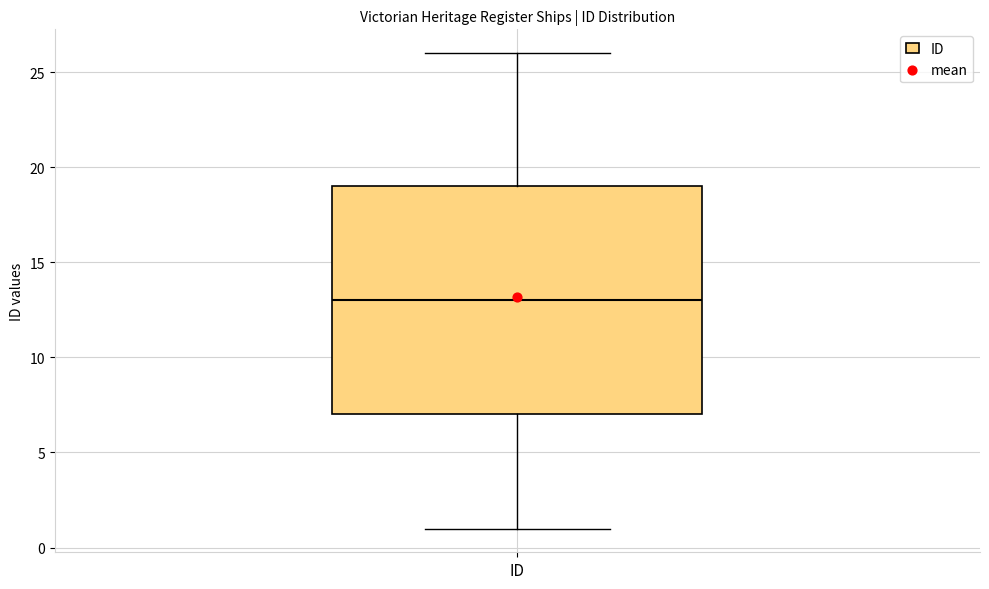

Read this box plot against the y-axis: the position of the median line, the range covered by the box, and the ends of both whiskers. The values are not printed on the chart, so give them approximately, as read against the axis.

median 13, box 7 to 19, whiskers 1 to 26